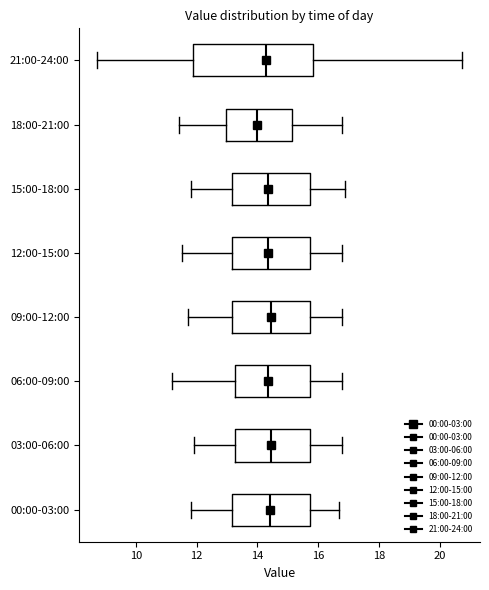

Reading bottom to top, transcribe this box plot: for each box, give where its median line is, the range the box spans, and where its two whiskers end, as read against the x-axis. The values are not printed on the chart, so give them approximately, as read against the axis.

00:00-03:00: median 14.4, box 13.2 to 15.8, whiskers 11.8 to 16.8
03:00-06:00: median 14.4, box 13.2 to 15.8, whiskers 12.0 to 16.8
06:00-09:00: median 14.4, box 13.2 to 15.8, whiskers 11.2 to 16.8
09:00-12:00: median 14.4, box 13.2 to 15.8, whiskers 11.8 to 16.8
12:00-15:00: median 14.4, box 13.2 to 15.8, whiskers 11.6 to 16.8
15:00-18:00: median 14.4, box 13.2 to 15.8, whiskers 11.8 to 17.0
18:00-21:00: median 14.0, box 13.0 to 15.2, whiskers 11.4 to 16.8
21:00-24:00: median 14.2, box 11.8 to 15.8, whiskers 8.8 to 20.8